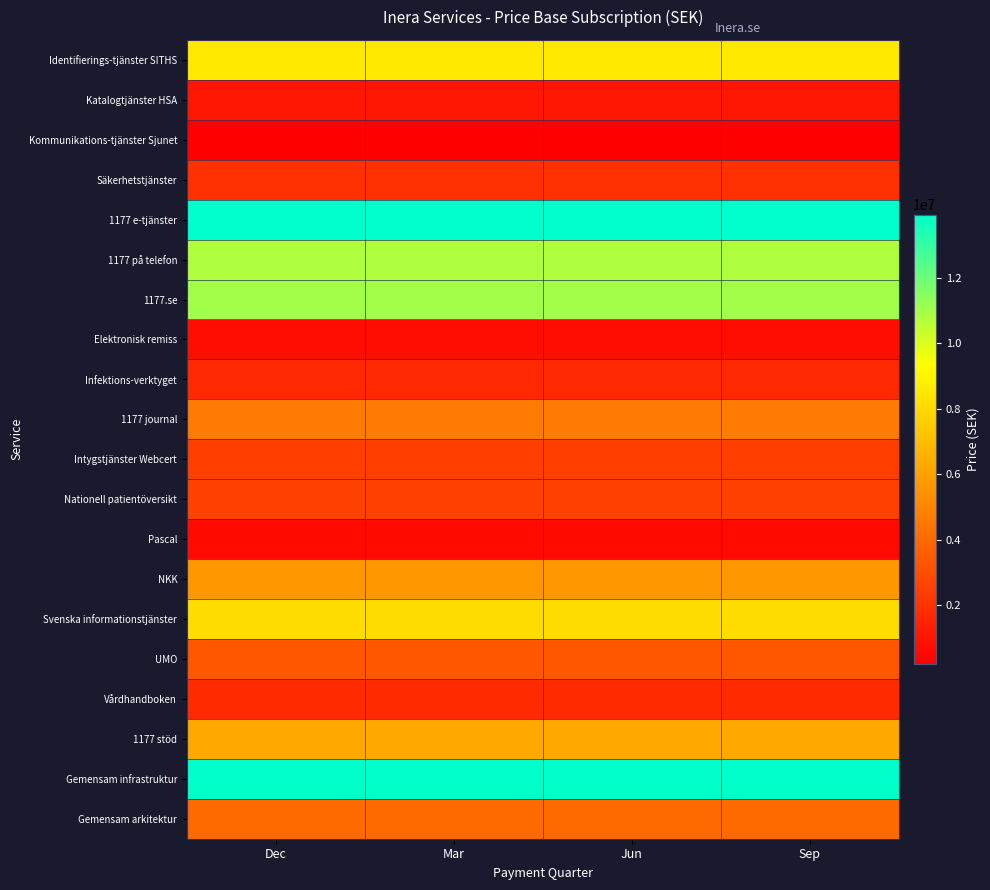

Reading right to left, extract all data points from this chart.

Identifierings-tjänster SITHS: Sep=8571449.4	Jun=8571449.4	Mar=8571449.4	Dec=8571449.4
Katalogtjänster HSA: Sep=1021340.5	Jun=1021340.5	Mar=1021340.5	Dec=1021340.5
Kommunikations-tjänster Sjunet: Sep=198809.0	Jun=198809.0	Mar=198809.0	Dec=198809.0
Säkerhetstjänster: Sep=1936633.5	Jun=1936633.5	Mar=1936633.5	Dec=1936633.5
1177 e-tjänster: Sep=13929770.5	Jun=13929770.5	Mar=13929770.5	Dec=13929770.5
1177 på telefon: Sep=10763653.7	Jun=10763653.7	Mar=10763653.7	Dec=10763653.7
1177.se: Sep=11030378.5	Jun=11030378.5	Mar=11030378.5	Dec=11030378.5
Elektronisk remiss: Sep=720729.6	Jun=720729.6	Mar=720729.6	Dec=720729.6
Infektions-verktyget: Sep=1672170.9	Jun=1672170.9	Mar=1672170.9	Dec=1672170.9
1177 journal: Sep=4614809.6	Jun=4614809.6	Mar=4614809.6	Dec=4614809.6
Intygstjänster Webcert: Sep=2453933.4	Jun=2453933.4	Mar=2453933.4	Dec=2453933.4
Nationell patientöversikt: Sep=2560476.5	Jun=2560476.5	Mar=2560476.5	Dec=2560476.5
Pascal: Sep=564216.4	Jun=564216.4	Mar=564216.4	Dec=564216.4
NKK: Sep=5641226.2	Jun=5641226.2	Mar=5641226.2	Dec=5641226.2
Svenska informationstjänster: Sep=8084190.5	Jun=8084190.5	Mar=8084190.5	Dec=8084190.5
UMO: Sep=3331203.0	Jun=3331203.0	Mar=3331203.0	Dec=3331203.0
Vårdhandboken: Sep=1762186.7	Jun=1762186.7	Mar=1762186.7	Dec=1762186.7
1177 stöd: Sep=6238256.0	Jun=6238256.0	Mar=6238256.0	Dec=6238256.0
Gemensam infrastruktur: Sep=13893086.5	Jun=13893086.5	Mar=13893086.5	Dec=13893086.5
Gemensam arkitektur: Sep=4019721.9	Jun=4019721.9	Mar=4019721.9	Dec=4019721.9